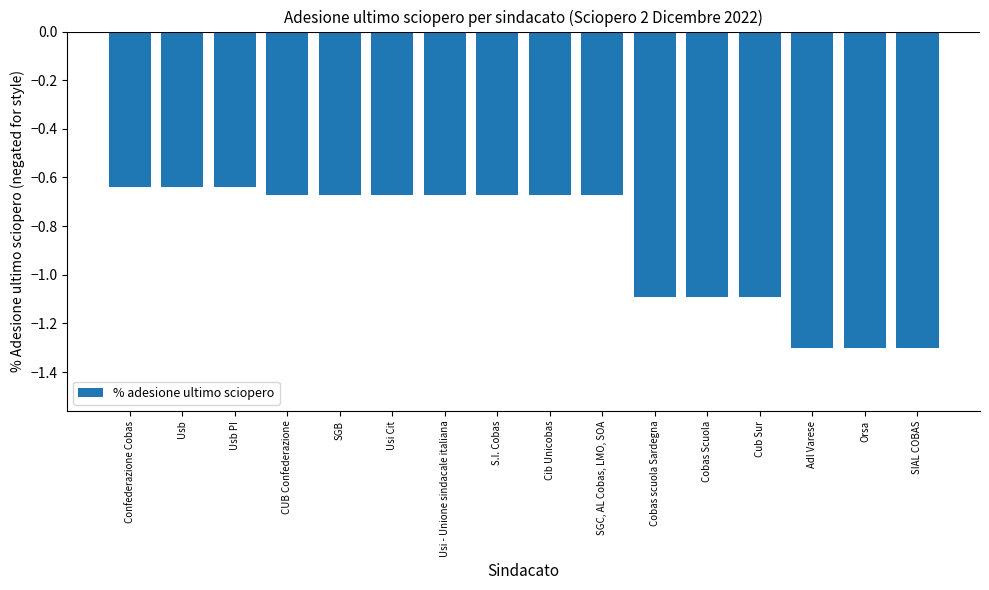

What is the minimum value shown in the chart?

-1.3